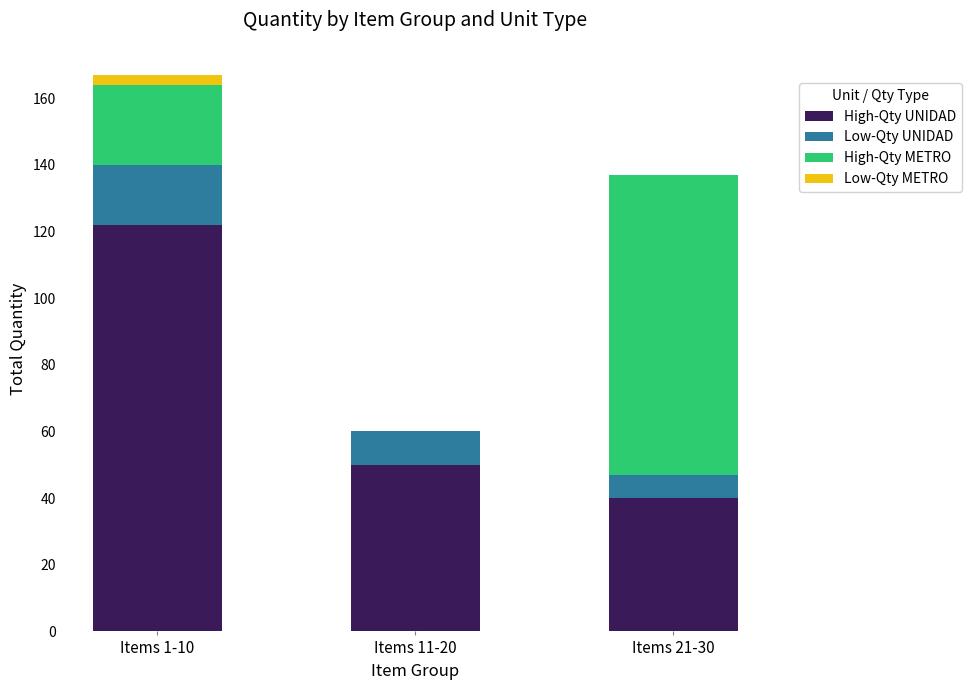

What is the maximum value for High-Qty UNIDAD?

122